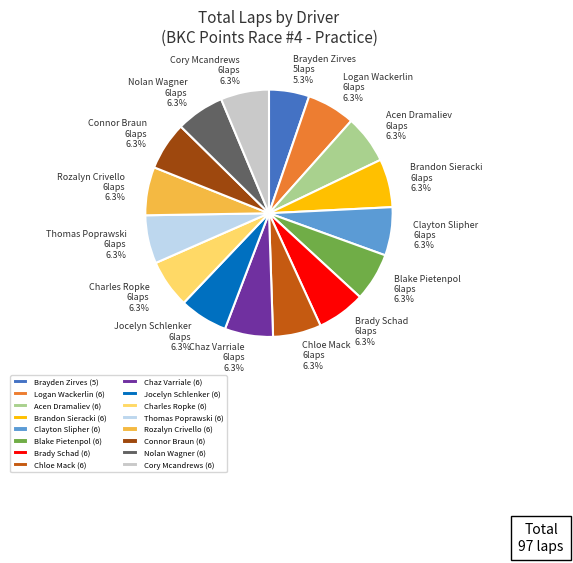

Does Acen Dramaliev account for over 50% of the chart?

No